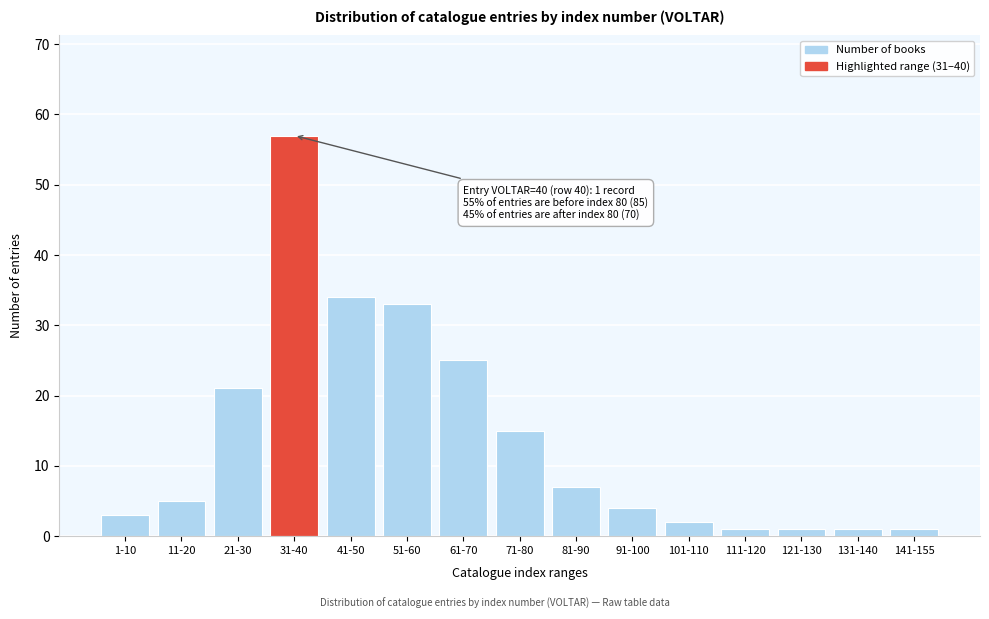

Reading left to right, list all the values displayed in this chart.

3	5	21	57	34	33	25	15	7	4	2	1	1	1	1